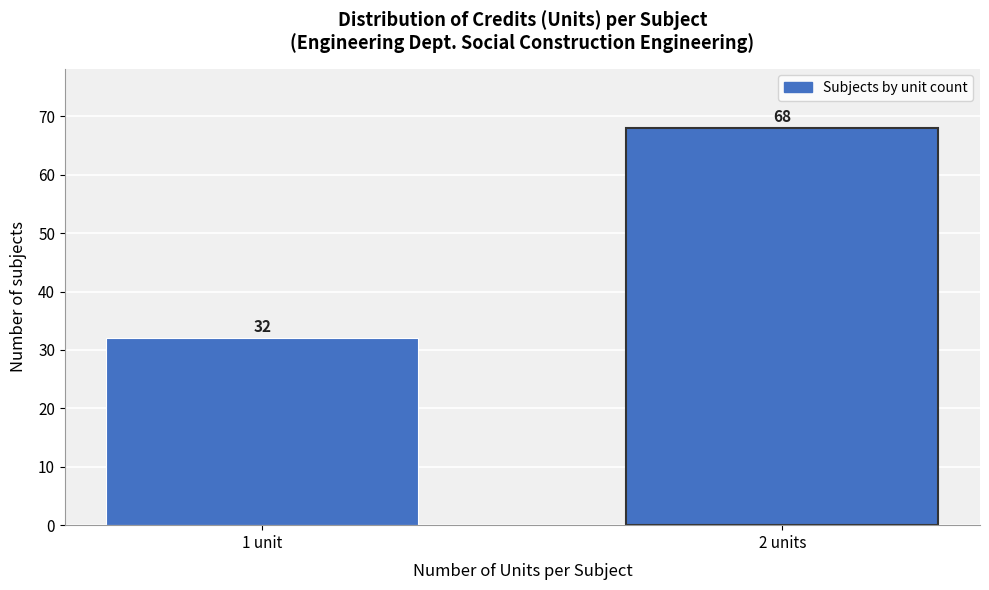

Reading left to right, extract all data points from this chart.

1 unit=32	2 units=68